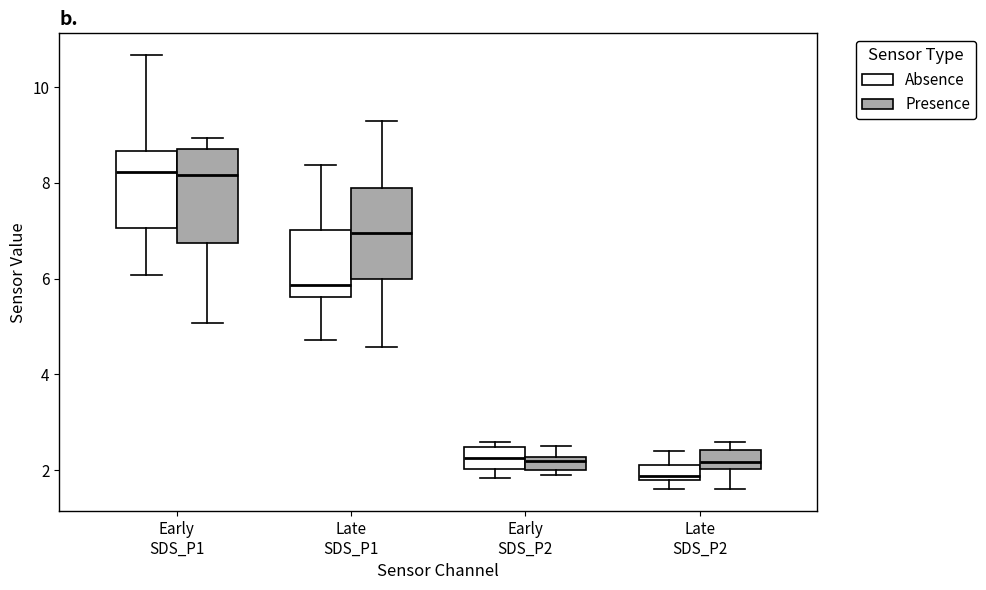

Where is the upper edge of the box for Early SDS_P1 (Presence) on the y-axis? The values are not printed on the chart, so give them approximately, as read against the axis.

8.8